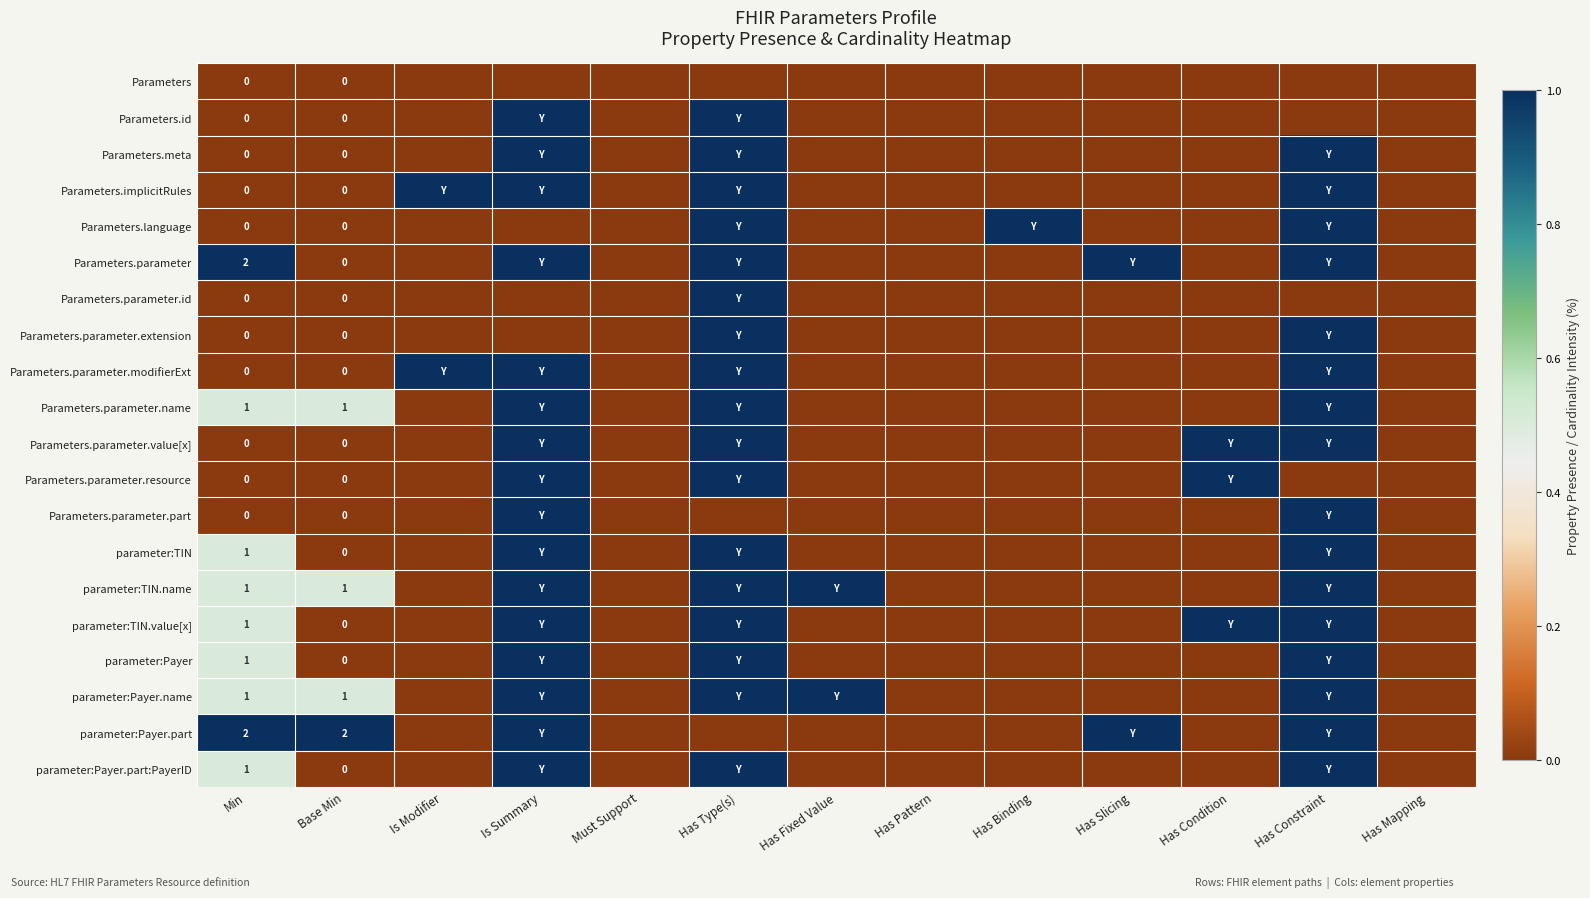

Count the number of data series in this chart.

20